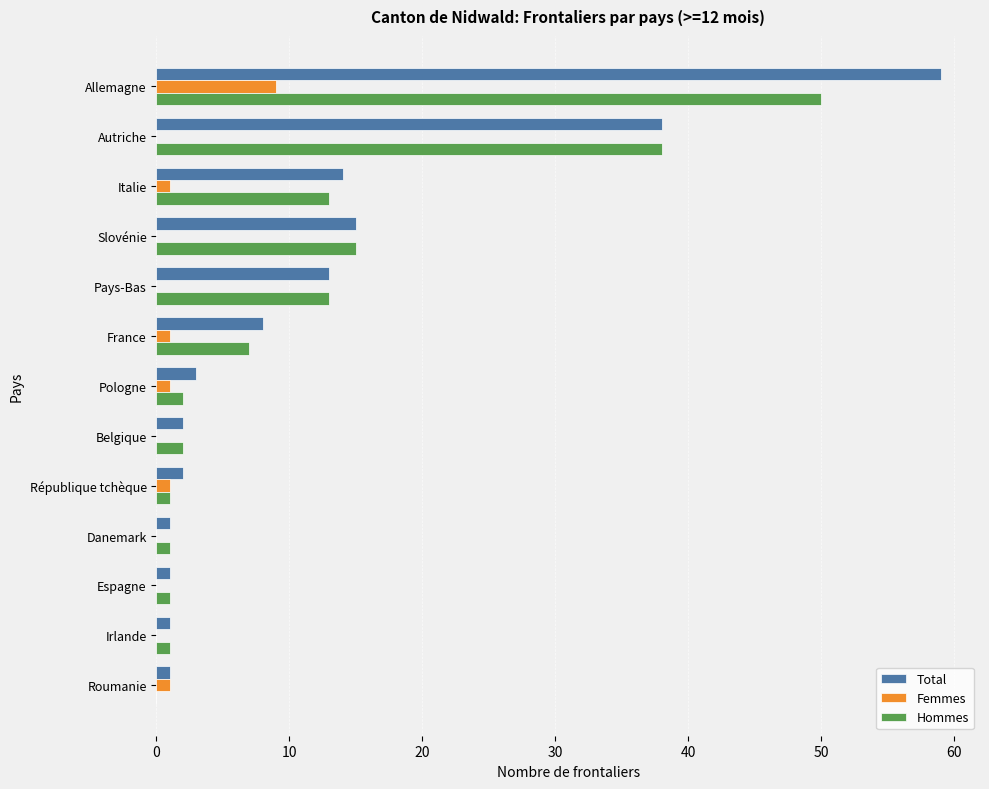

The value of Femmes at Allemagne is 9. True or false?

True